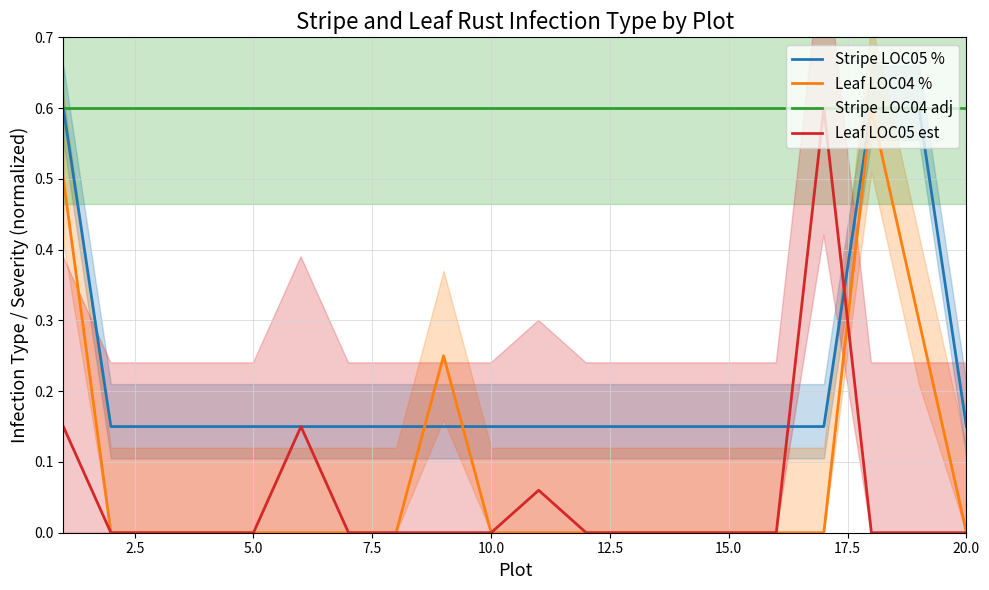

How many Stripe LOC05 % values are between 0 and 1?

20